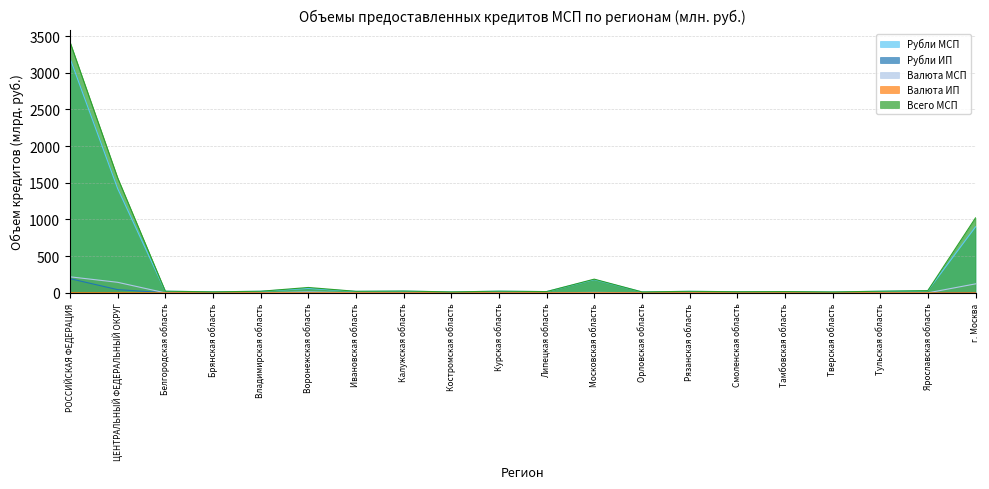

True or false: Всего МСП has a value of 1566.9 at ЦЕНТРАЛЬНЫЙ ФЕДЕРАЛЬНЫЙ ОКРУГ.

True